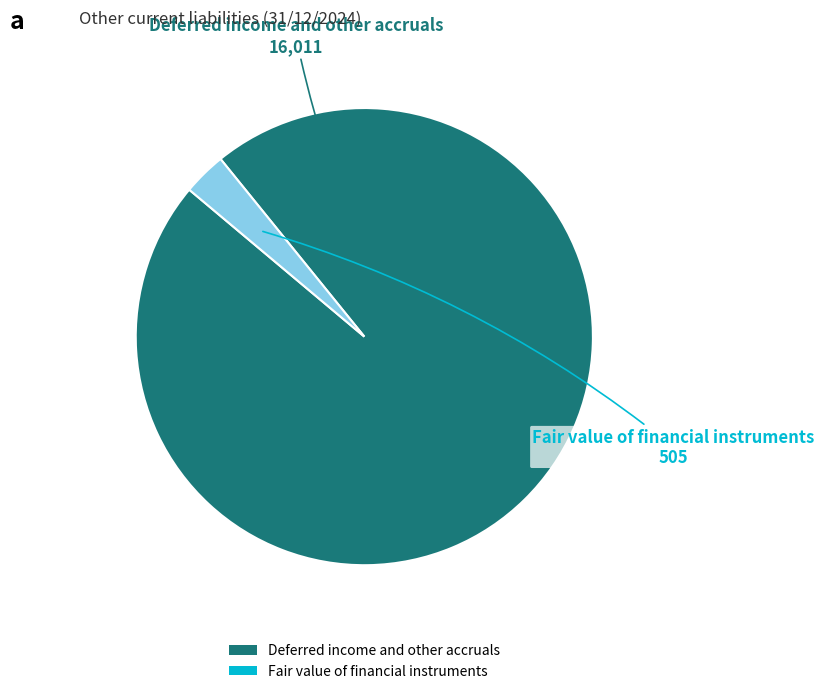

True or false: Fair value of financial instruments accounts for 3% of the total.

True